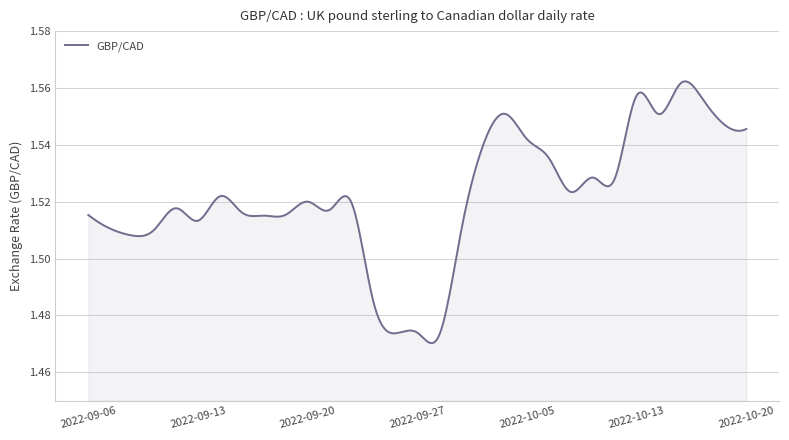

What is the value of the 24th point from the left?

1.5